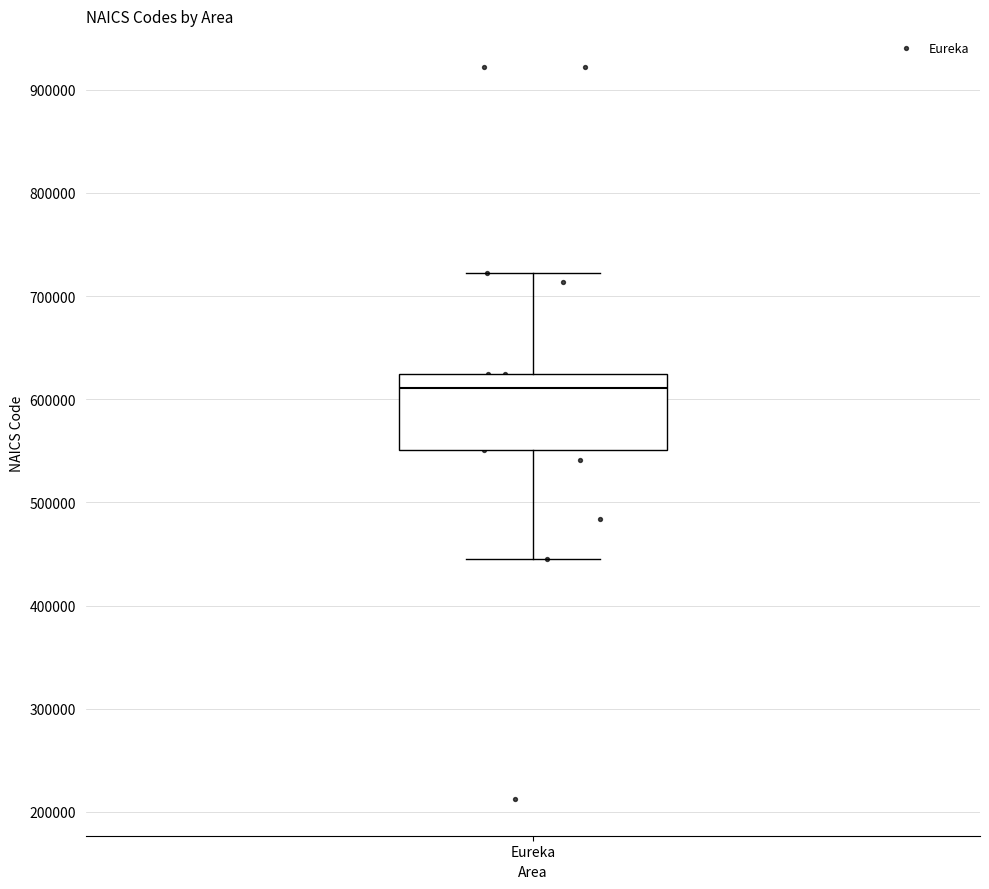

Read this box plot against the y-axis: the position of the median line, the range covered by the box, and the ends of both whiskers. The values are not printed on the chart, so give them approximately, as read against the axis.

median 610000, box 550000 to 620000, whiskers 450000 to 720000